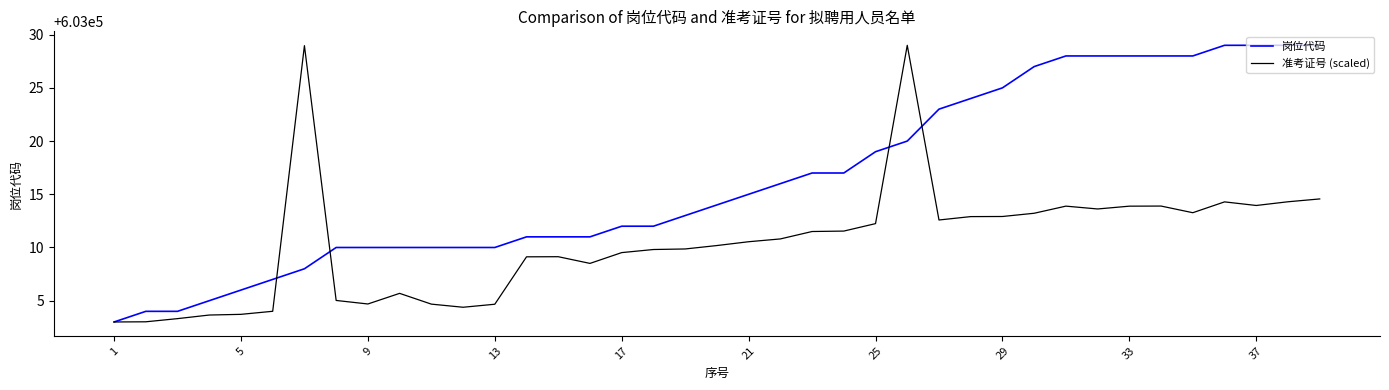

Rank the series by their average value, from lowest to highest.

准考证号 (scaled), 岗位代码